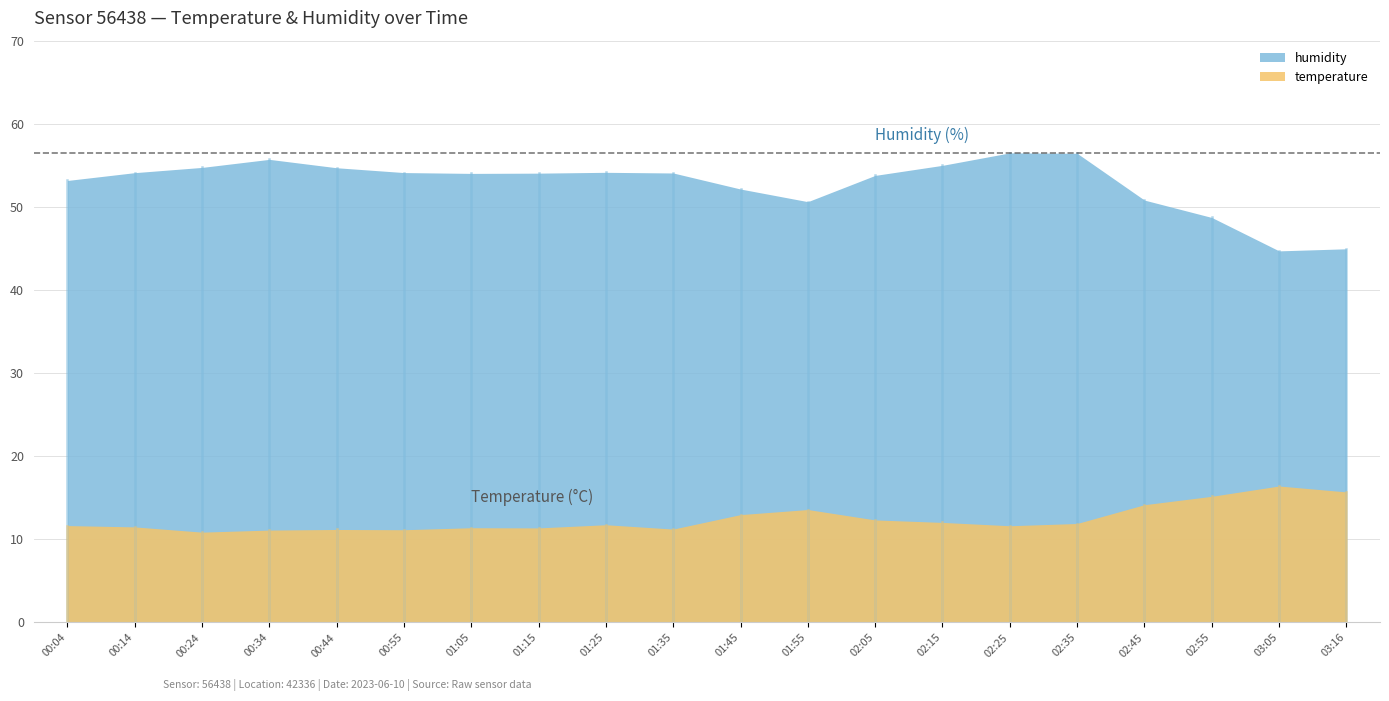

What is the difference between the highest and lowest values at 03:16?

29.2